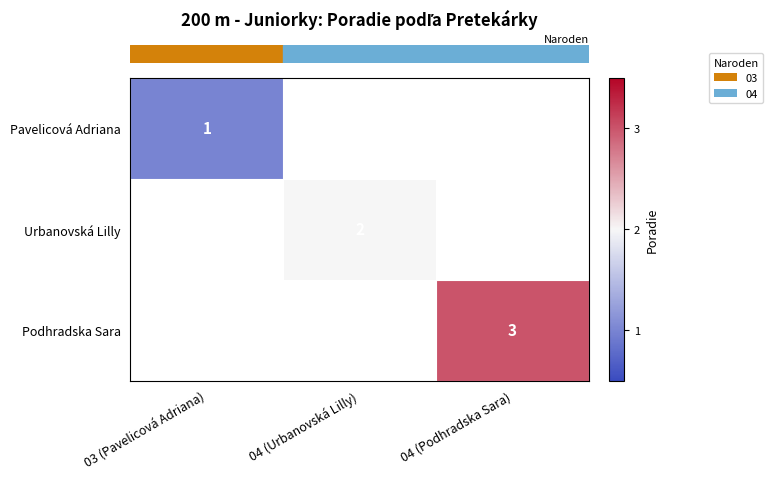

Between 03 (Pavelicová Adriana) and 04 (Podhradska Sara), which is larger?

04 (Podhradska Sara)